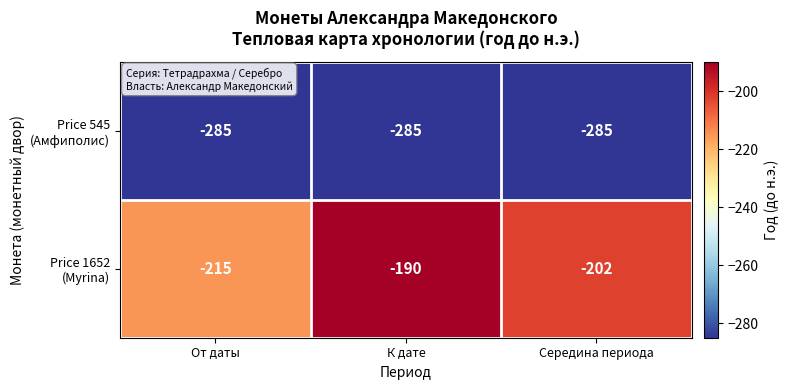

Which label corresponds to the largest value in the chart?

К дате